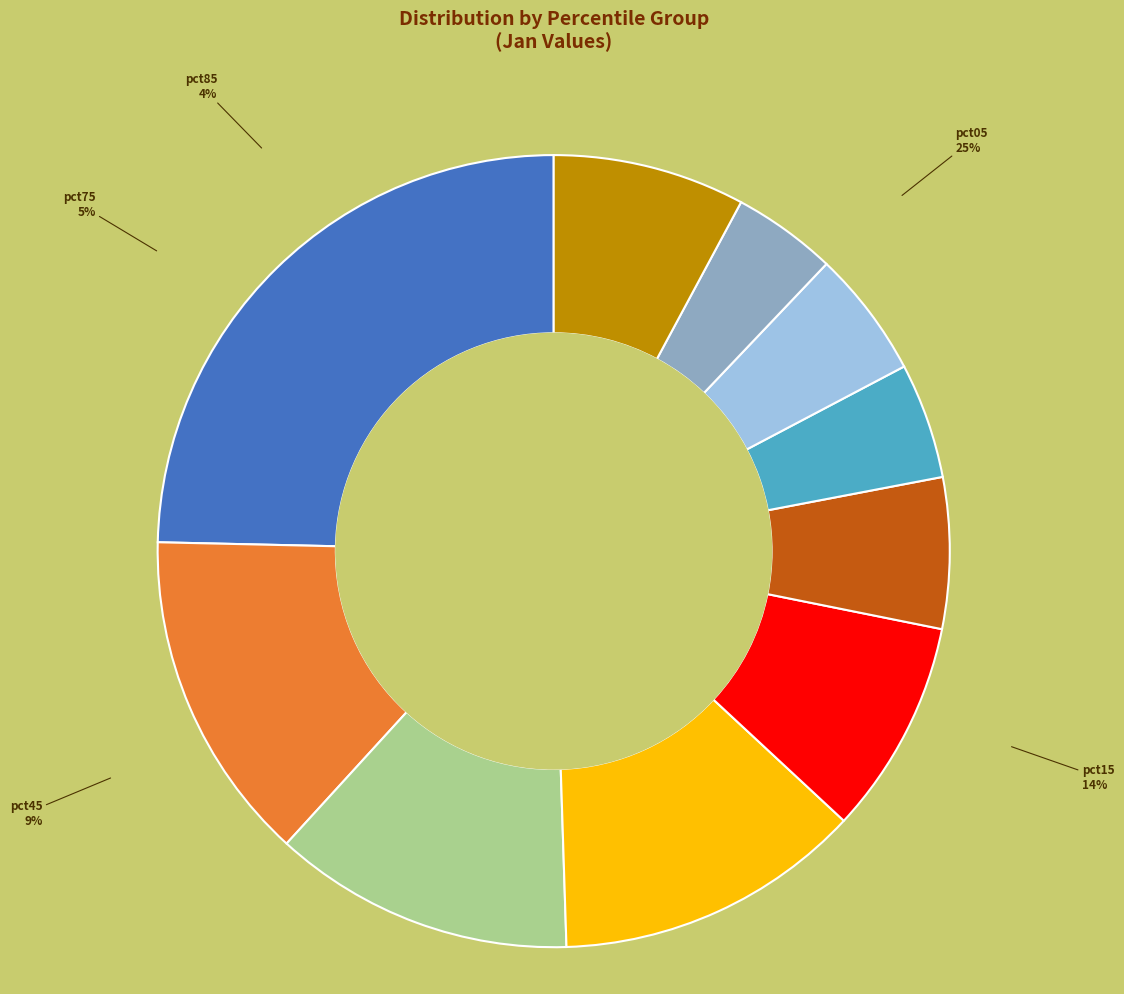

To the nearest percent, what is the average slice percentage?

10%